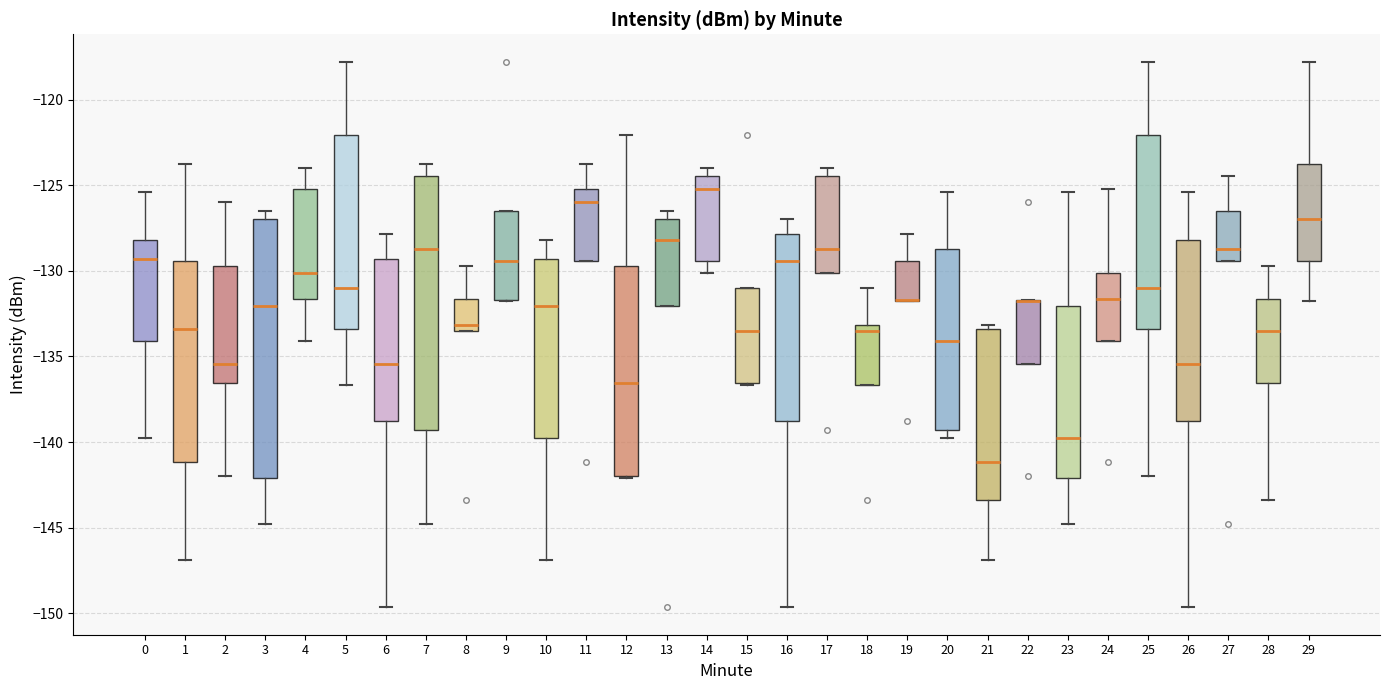

Where does the median line of the box at x = 27 sit on the y-axis? The values are not printed on the chart, so give them approximately, as read against the axis.

-128.5